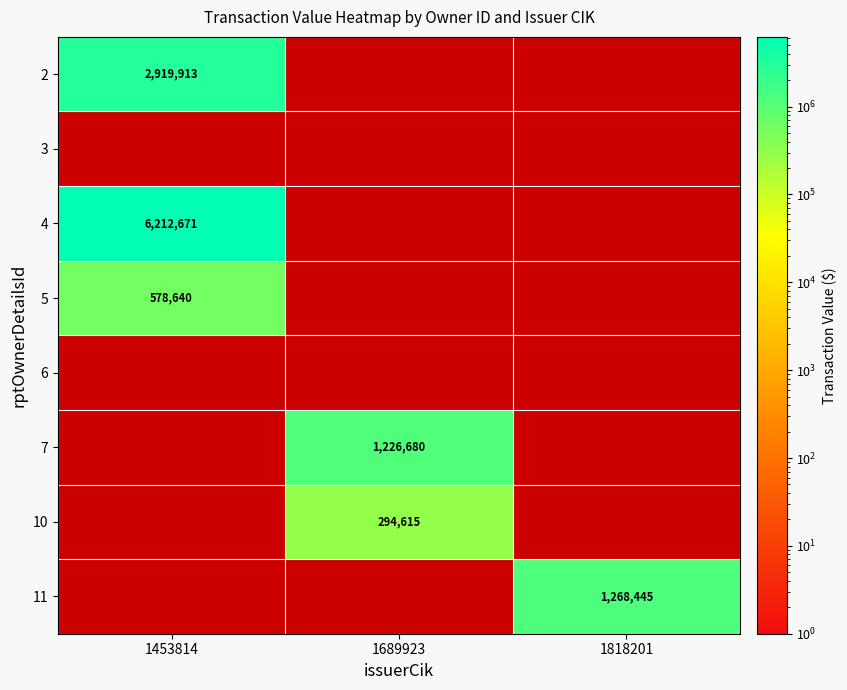

List the labels in order of 2 value, smallest first.

1689923, 1818201, 1453814